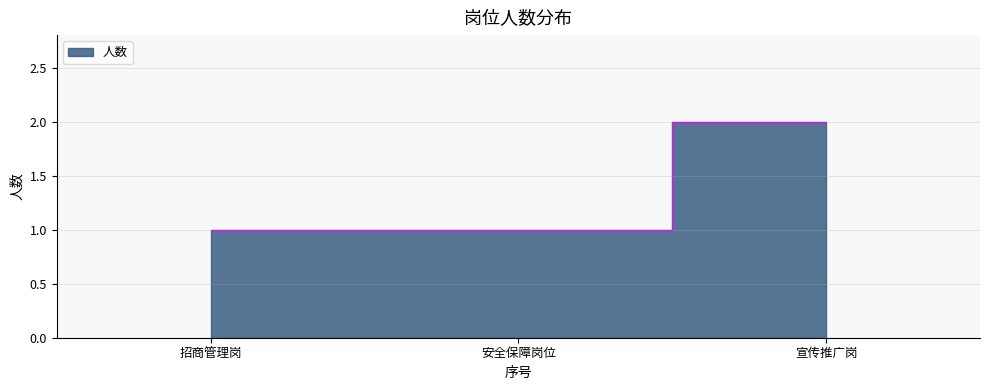

Between 宣传推广岗 and 招商管理岗, which is larger?

宣传推广岗